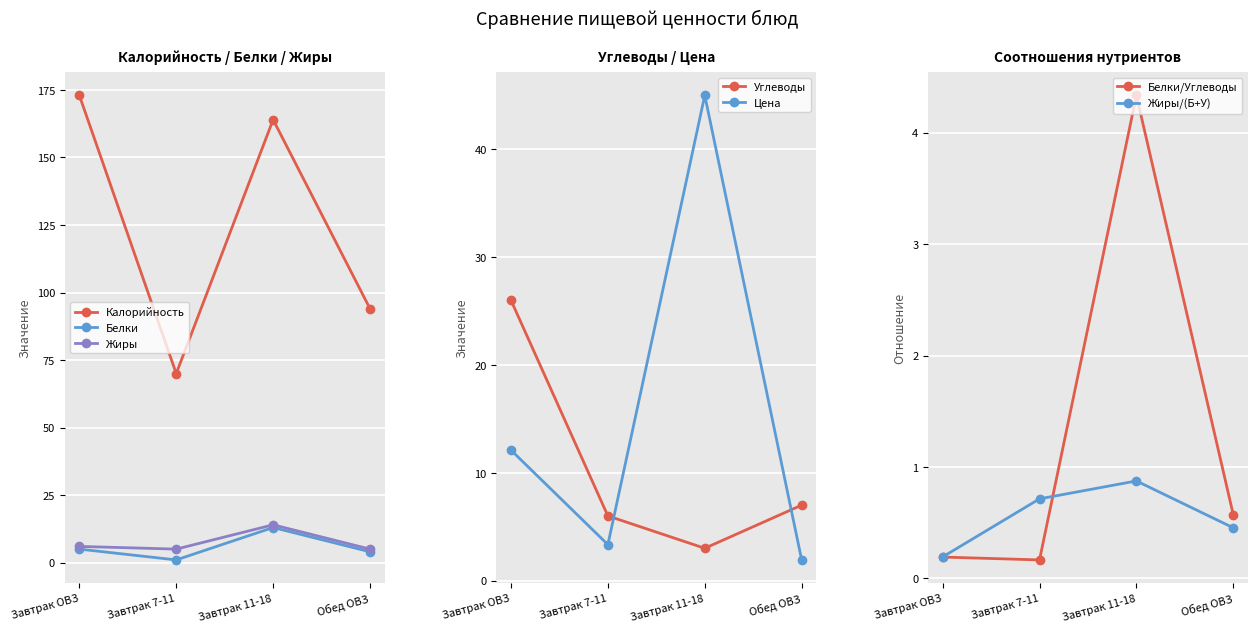

At which label does Углеводы reach its minimum?

Завтрак 11-18